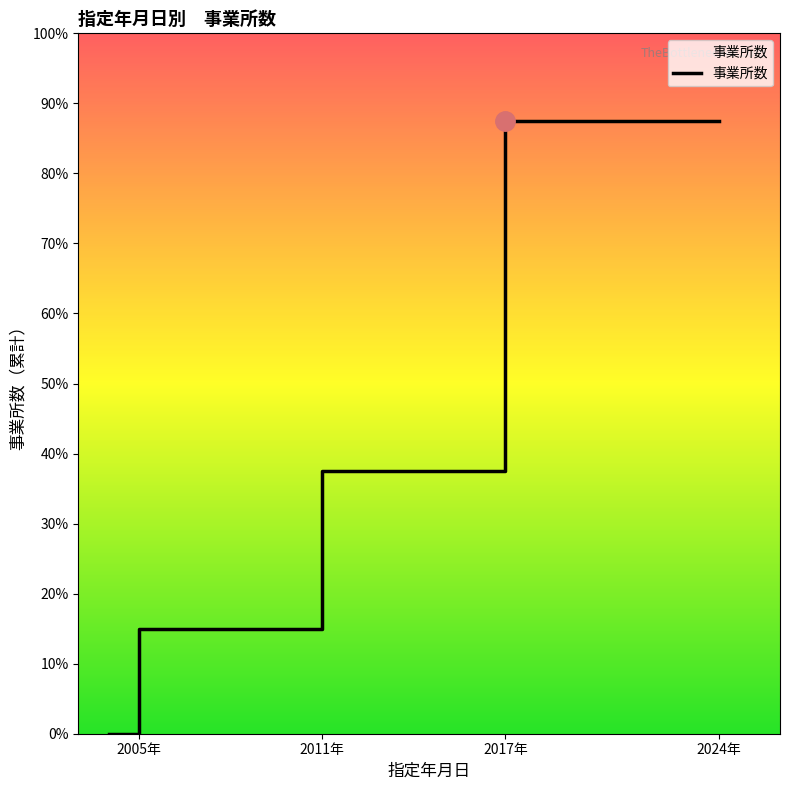

At which category does the chart reach its minimum across all series?

2005年